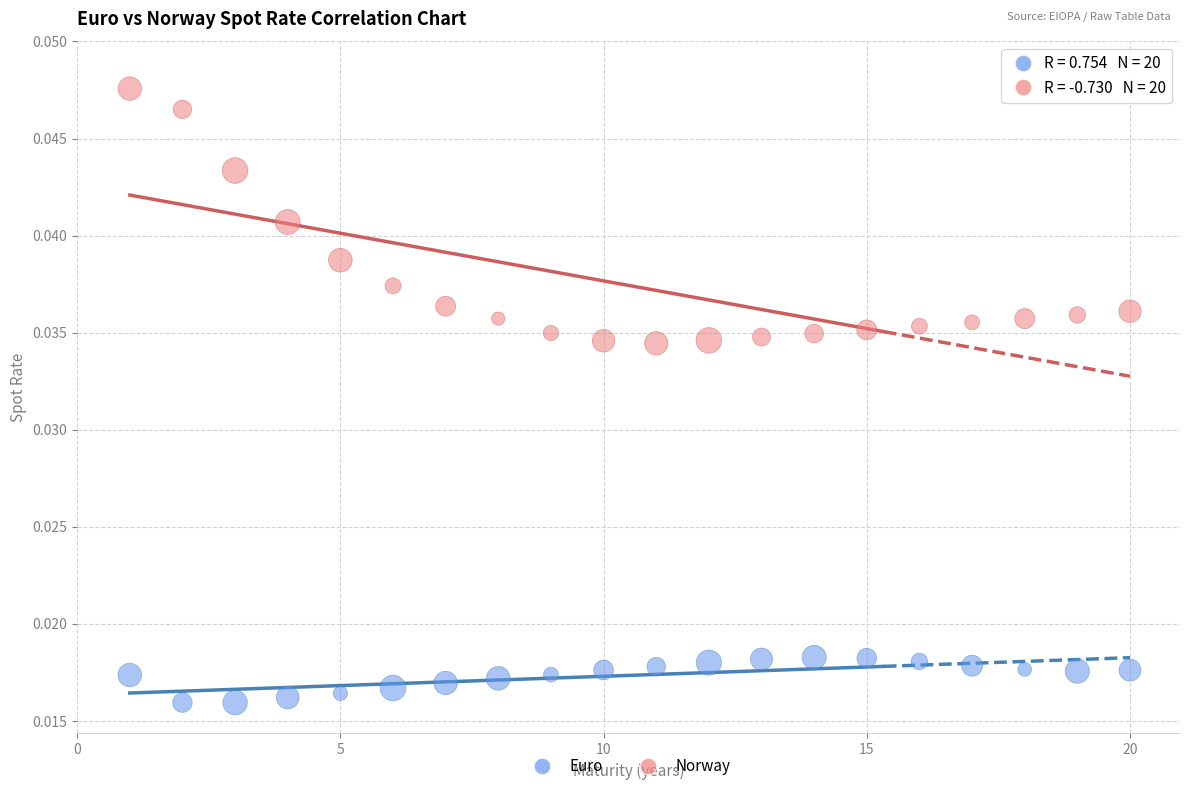

Which series contains the highest Y value?

Norway